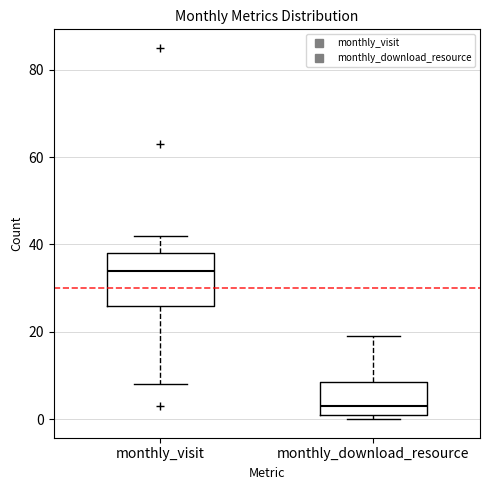

Where does the upper whisker of the box for monthly_download_resource end on the y-axis? The values are not printed on the chart, so give them approximately, as read against the axis.

20